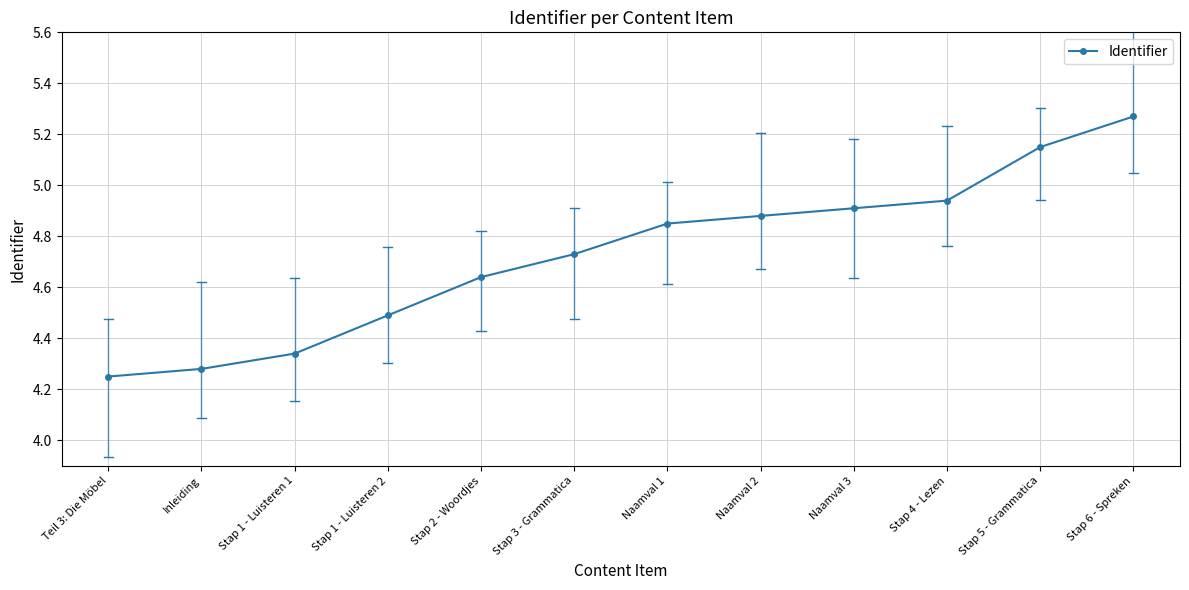

Is it true that the value at Stap 4 - Lezen is 7.2?

False